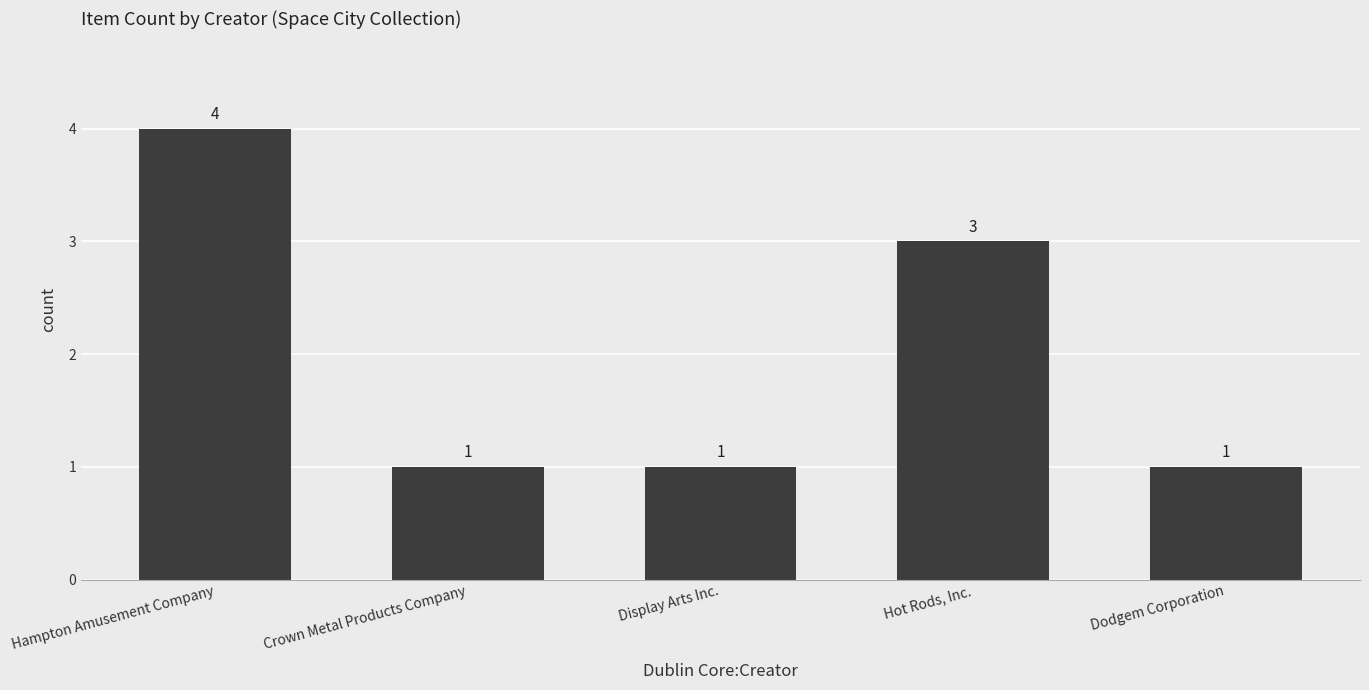

How many data points are above 1?

2